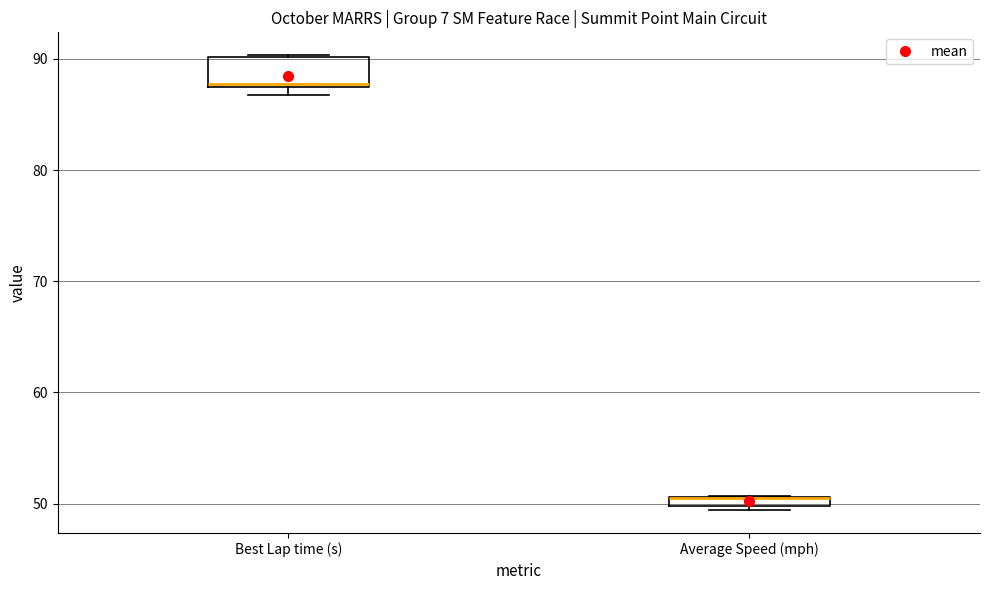

Where is the upper edge of the box for Best Lap time (s) on the y-axis? The values are not printed on the chart, so give them approximately, as read against the axis.

90